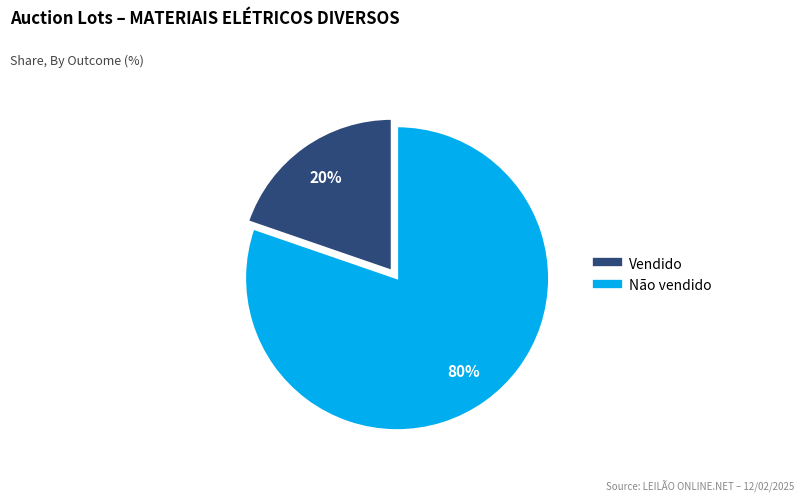

Rank the categories by value from lowest to highest.

Vendido, Não vendido